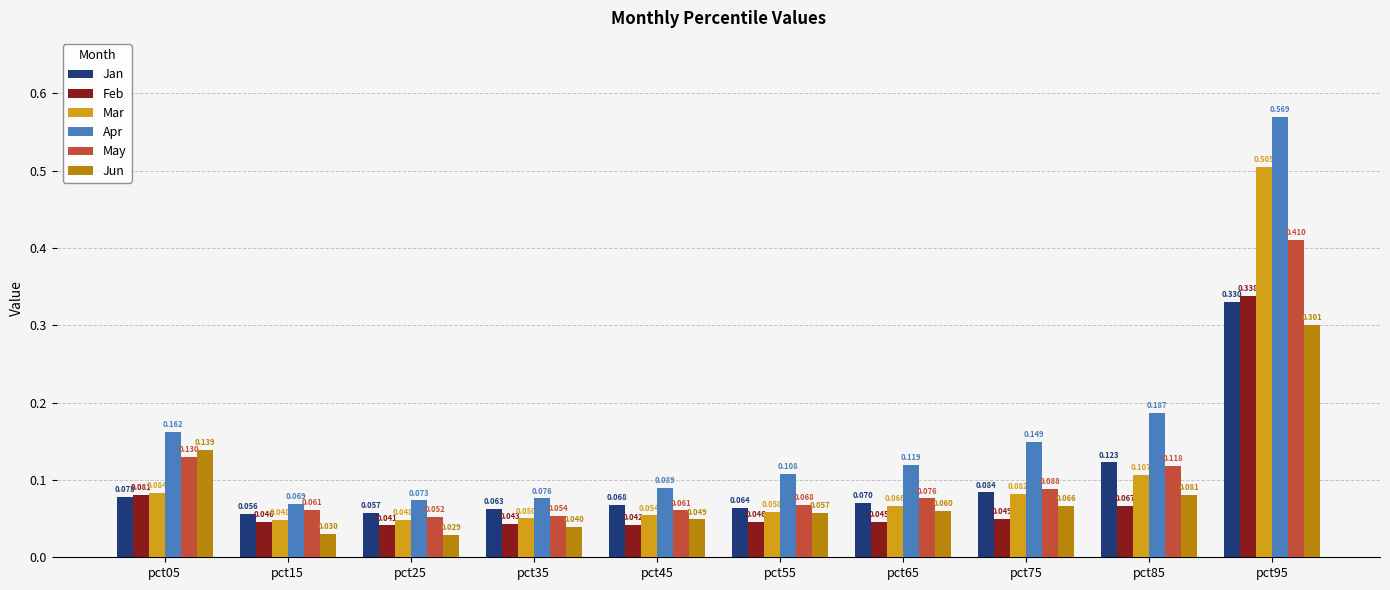

Rank the categories by Jan value from lowest to highest.

pct15, pct25, pct35, pct55, pct45, pct65, pct05, pct75, pct85, pct95